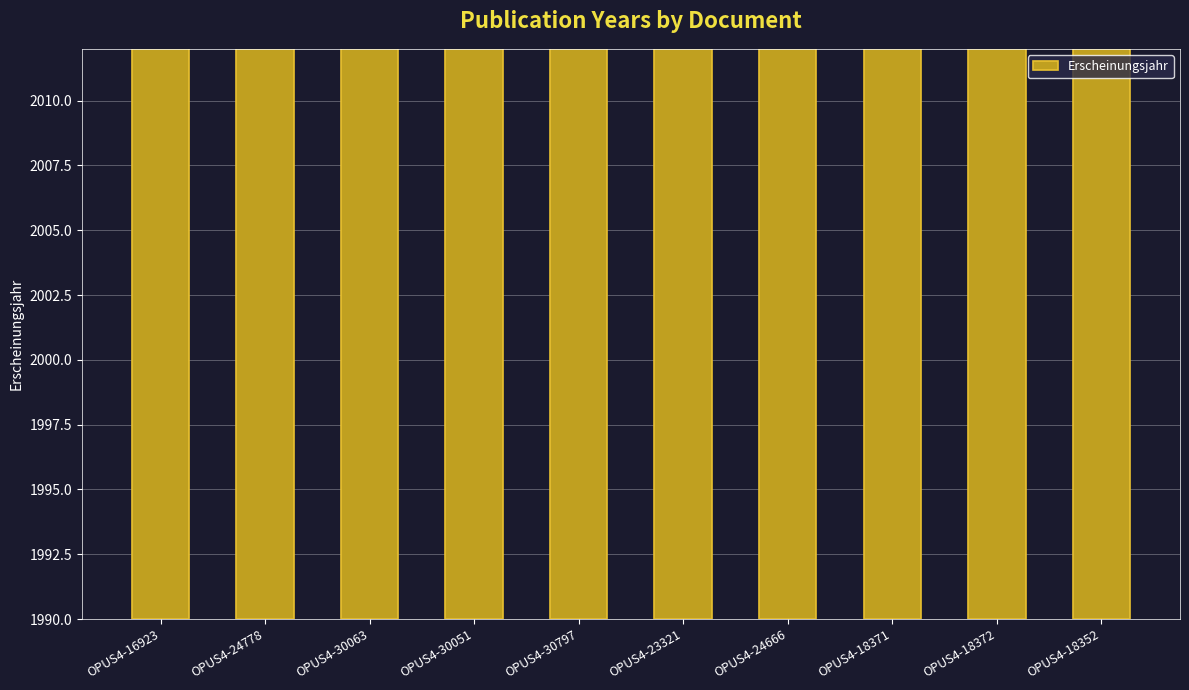

What is the sum of the values at OPUS4-18371 and OPUS4-30051?

4008